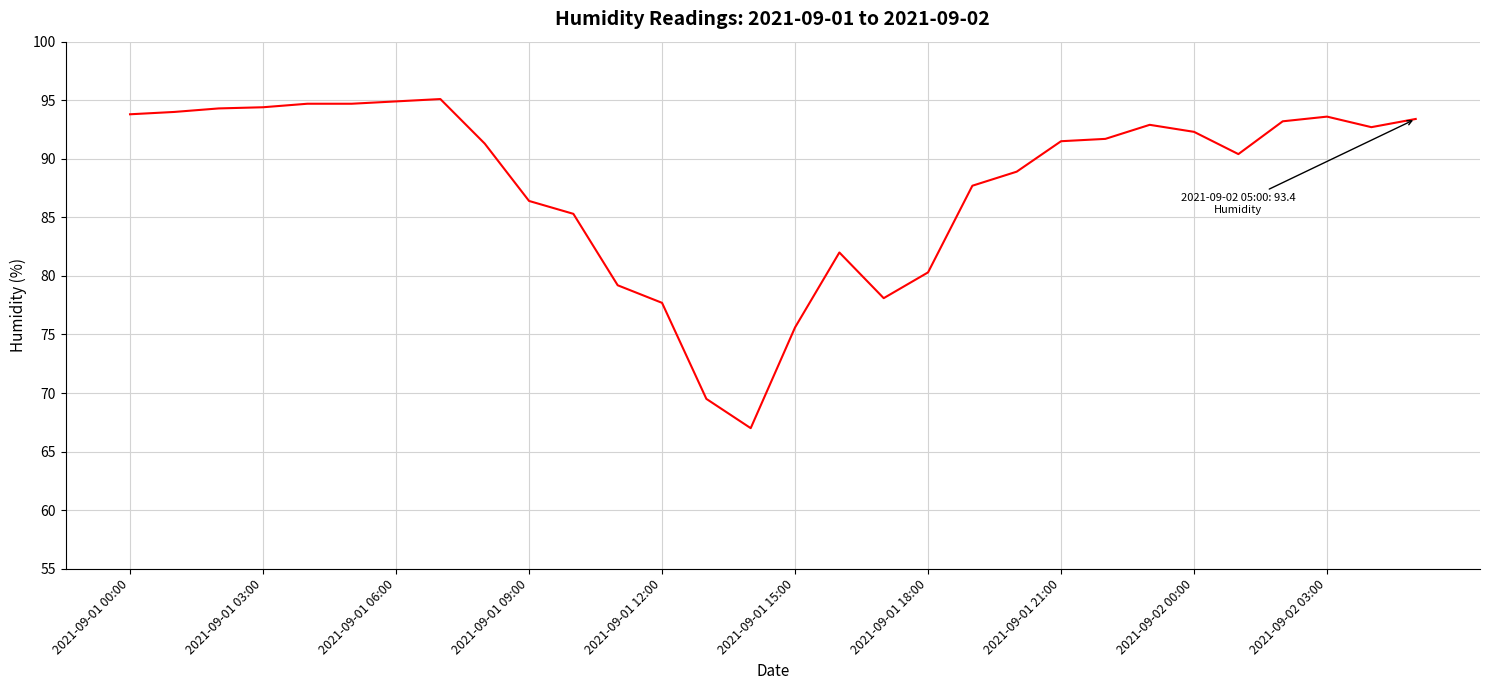

What is the smallest value displayed?

67.0